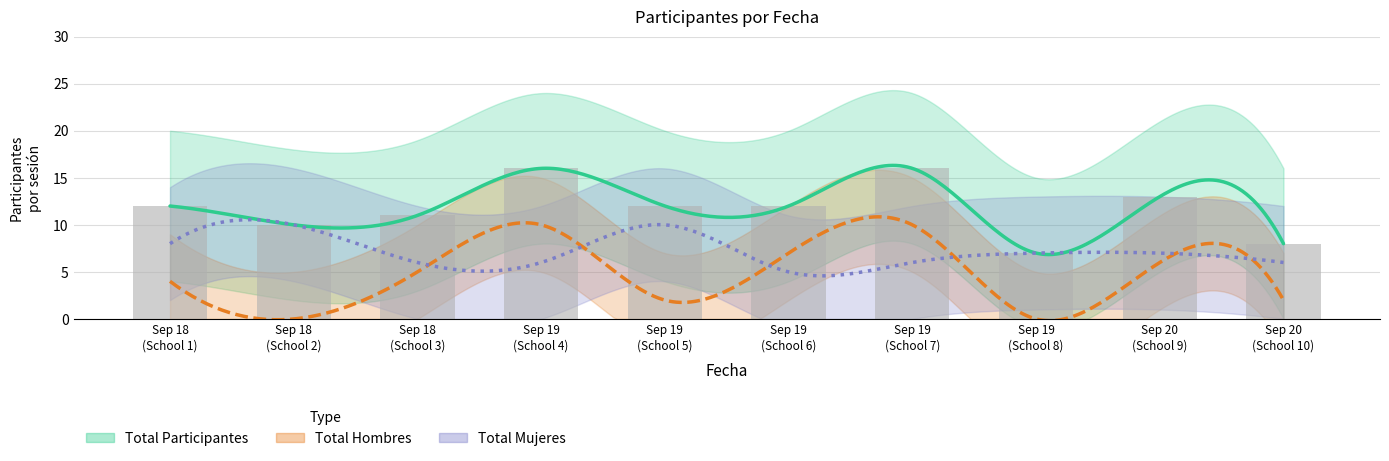

True or false: Total Hombres has a value of 4 at 2019-09-18.

True